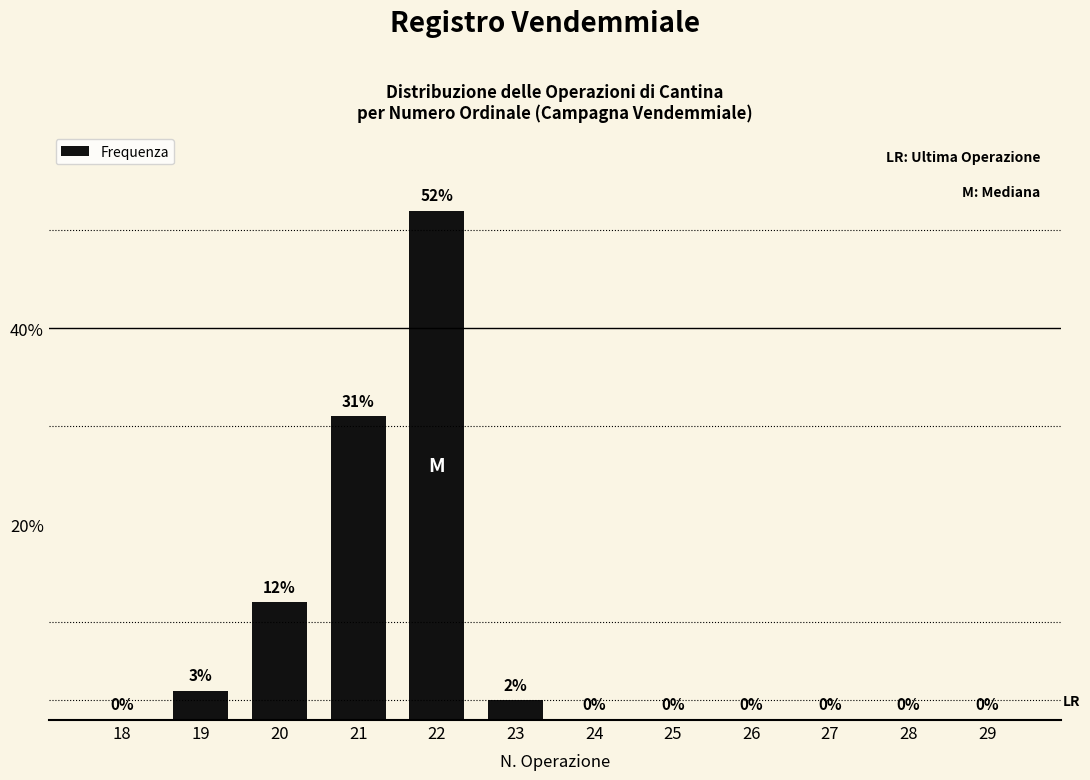

Reading left to right, what are all the values shown in this chart?

18=0	19=3	20=12	21=31	22=52	23=2	24=0	25=0	26=0	27=0	28=0	29=0